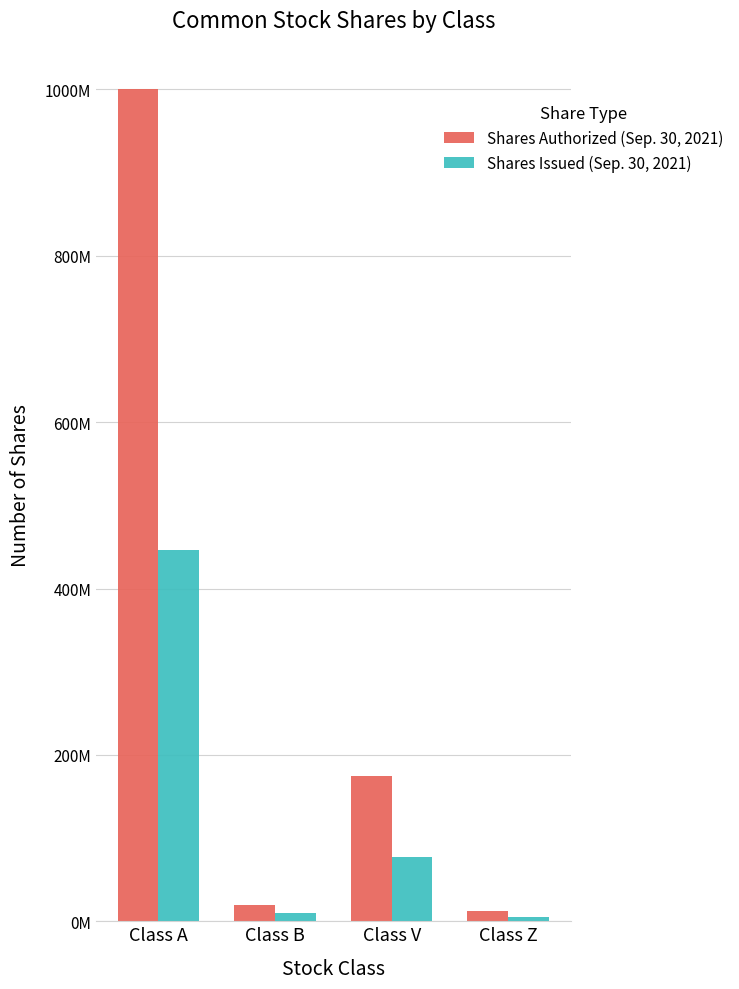

At which category does the chart reach its peak across all series?

Class A